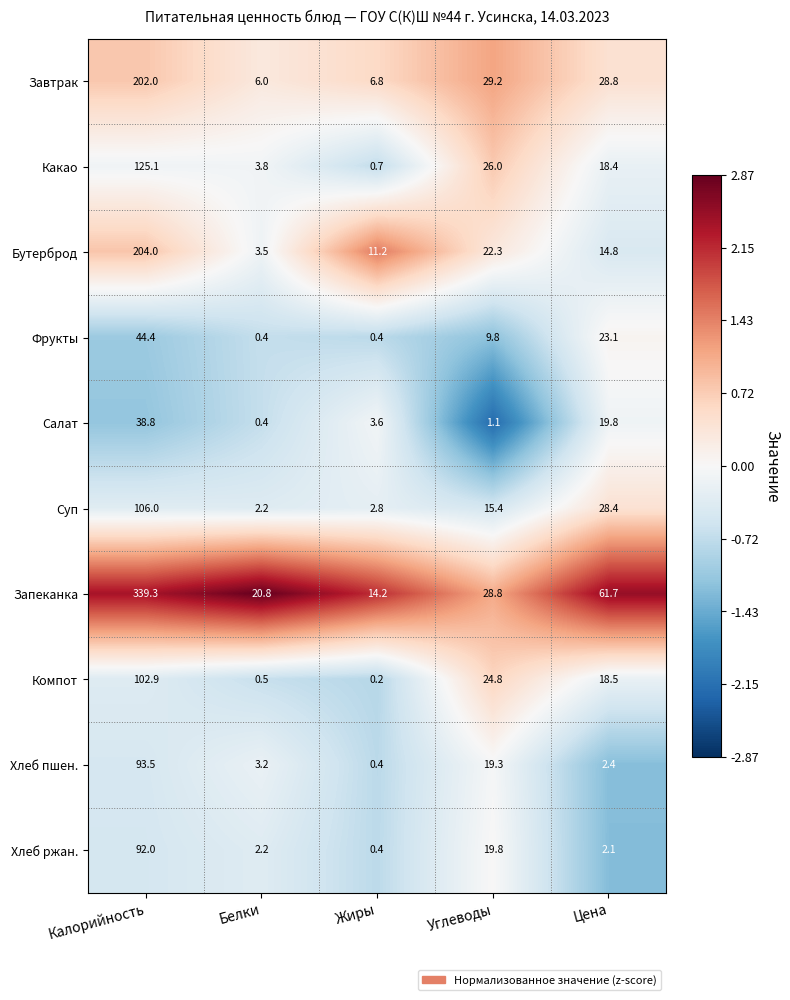

List the series in order of their peak value, lowest first.

Салат, Фрукты, Хлеб ржан., Хлеб пшен., Компот, Суп, Какао, Завтрак, Бутерброд, Запеканка